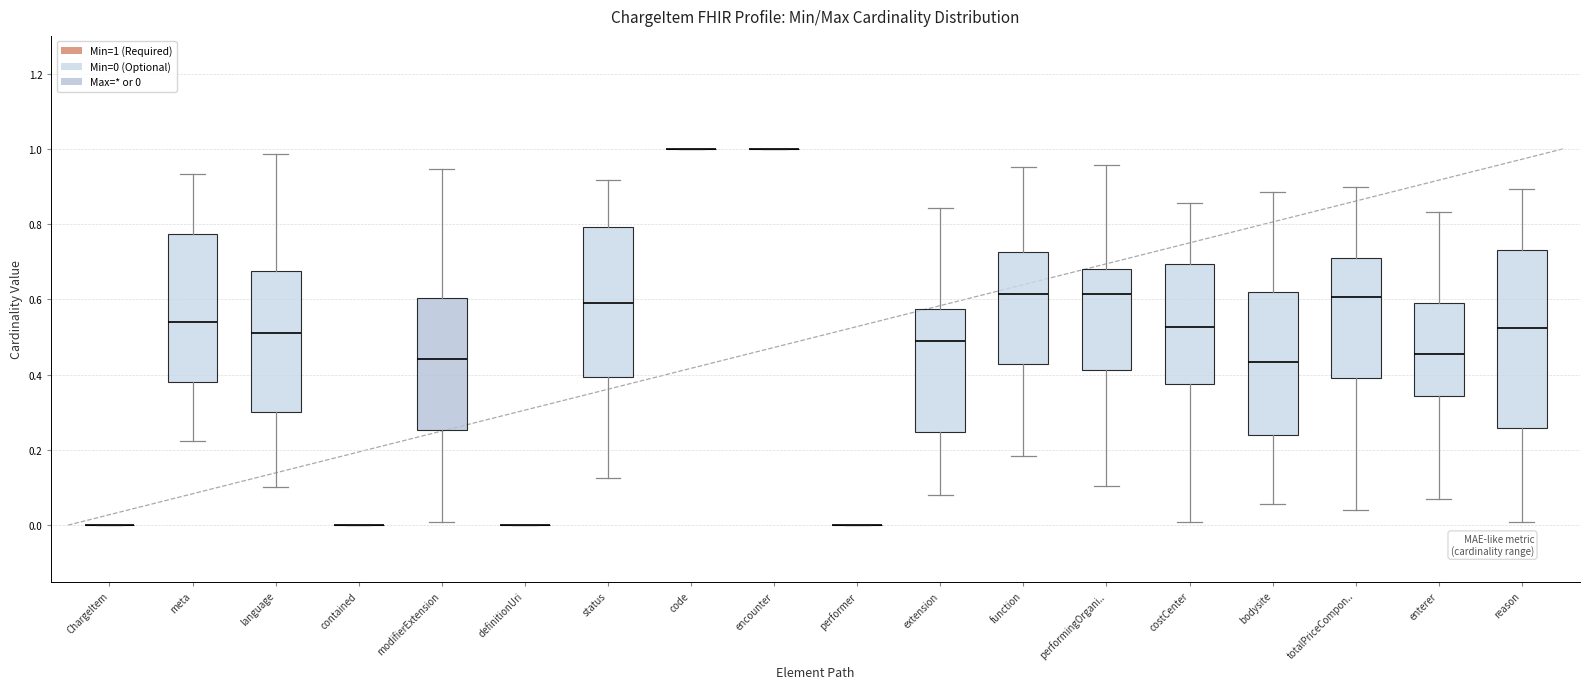

Reading left to right, transcribe this box plot: for each box, give where its median line is, the range the box spans, and where its two whiskers end, as read against the y-axis. The values are not printed on the chart, so give them approximately, as read against the axis.

ChargeItem: box collapsed to a line at 0.00, whiskers 0.00 to 0.00
meta: median 0.54, box 0.38 to 0.78, whiskers 0.22 to 0.94
language: median 0.52, box 0.30 to 0.68, whiskers 0.10 to 0.98
contained: box collapsed to a line at 0.00, whiskers 0.00 to 0.00
modifierExtension: median 0.44, box 0.26 to 0.60, whiskers 0.00 to 0.94
definitionUri: box collapsed to a line at 0.00, whiskers 0.00 to 0.00
status: median 0.60, box 0.40 to 0.80, whiskers 0.12 to 0.92
code: box collapsed to a line at 1.00, whiskers 1.00 to 1.00
encounter: box collapsed to a line at 1.00, whiskers 1.00 to 1.00
performer: box collapsed to a line at 0.00, whiskers 0.00 to 0.00
extension: median 0.48, box 0.24 to 0.58, whiskers 0.08 to 0.84
function: median 0.62, box 0.42 to 0.72, whiskers 0.18 to 0.96
performingOrgani..: median 0.62, box 0.42 to 0.68, whiskers 0.10 to 0.96
costCenter: median 0.52, box 0.38 to 0.70, whiskers 0.00 to 0.86
bodysite: median 0.44, box 0.24 to 0.62, whiskers 0.06 to 0.88
totalPriceCompon..: median 0.60, box 0.38 to 0.70, whiskers 0.04 to 0.90
enterer: median 0.46, box 0.34 to 0.58, whiskers 0.06 to 0.84
reason: median 0.52, box 0.26 to 0.74, whiskers 0.00 to 0.90